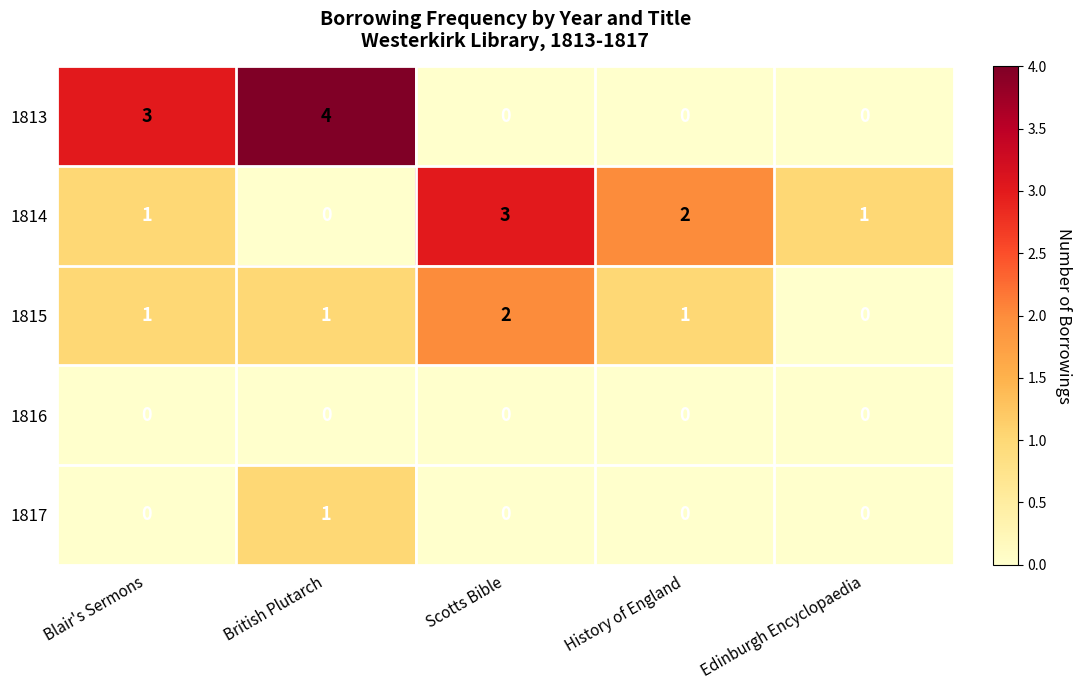

Which series has the widest spread of values?

1813